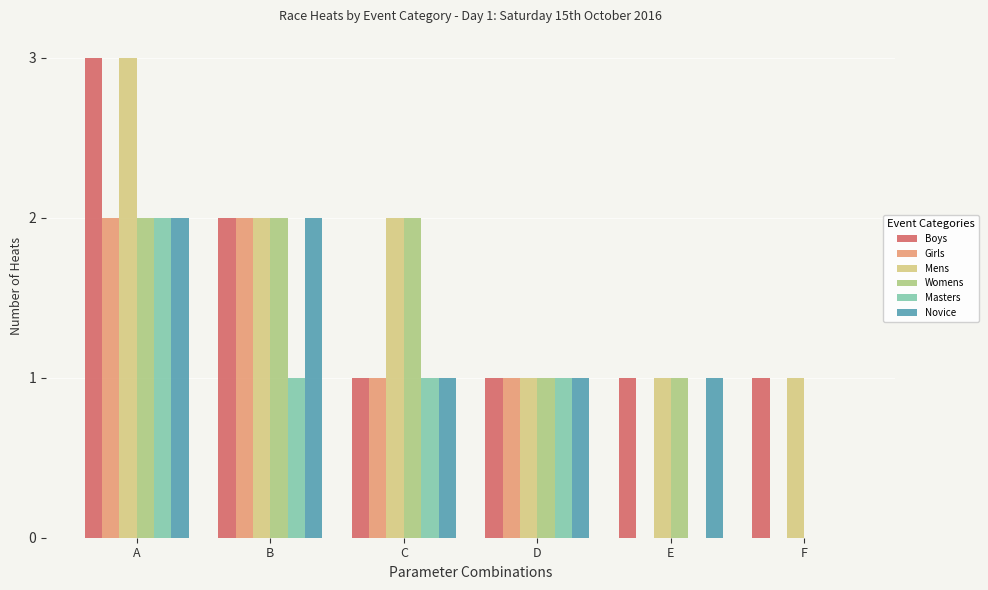

Are the bars horizontal?

No